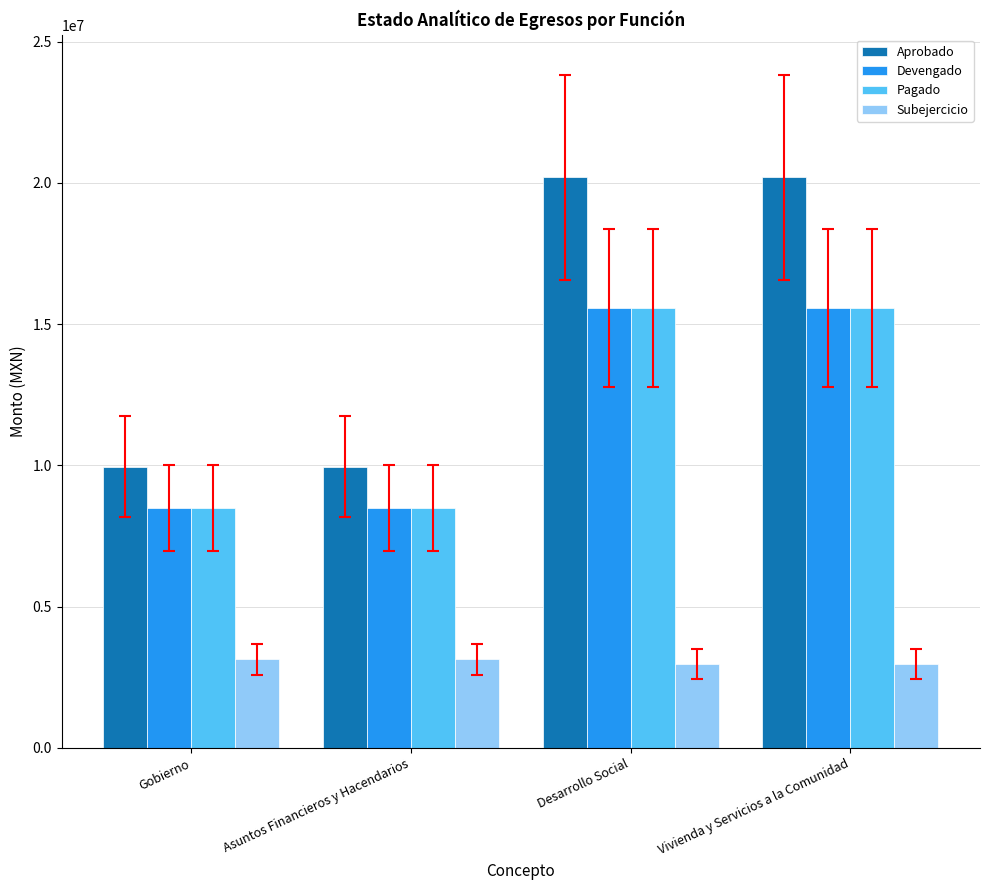

What is the spread (max minus min) of values at Vivienda y Servicios a la Comunidad?

17237455.5